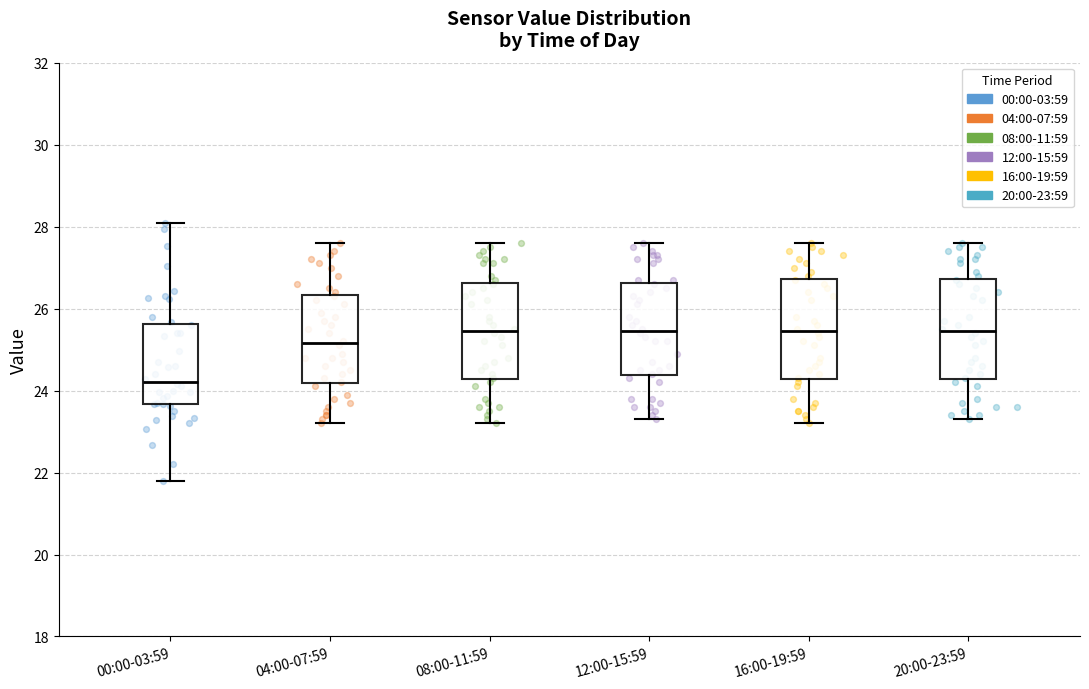

Reading left to right, read every box against the y-axis: the position of its median line, the range the box covers, and the ends of its whiskers. The values are not printed on the chart, so give them approximately, as read against the axis.

00:00-03:59: median 24.2, box 23.6 to 25.6, whiskers 21.8 to 28.2
04:00-07:59: median 25.2, box 24.2 to 26.4, whiskers 23.2 to 27.6
08:00-11:59: median 25.4, box 24.2 to 26.6, whiskers 23.2 to 27.6
12:00-15:59: median 25.4, box 24.4 to 26.6, whiskers 23.4 to 27.6
16:00-19:59: median 25.4, box 24.2 to 26.8, whiskers 23.2 to 27.6
20:00-23:59: median 25.4, box 24.2 to 26.8, whiskers 23.4 to 27.6